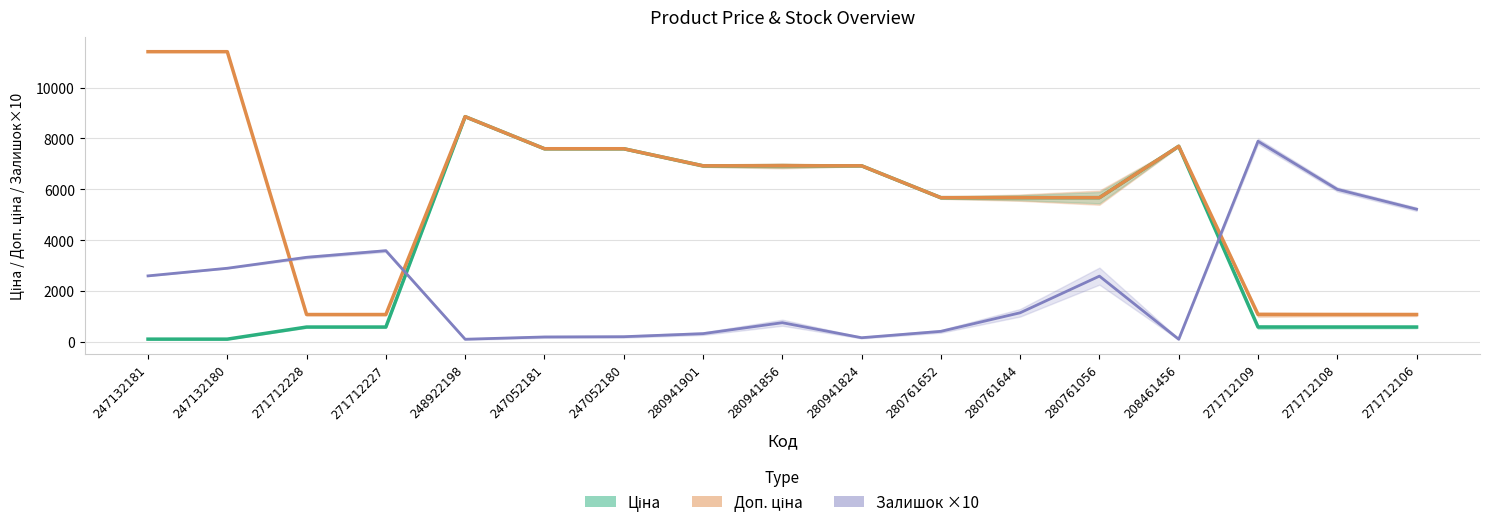

True or false: Доп. ціна and Ціна intersect in this chart.

False